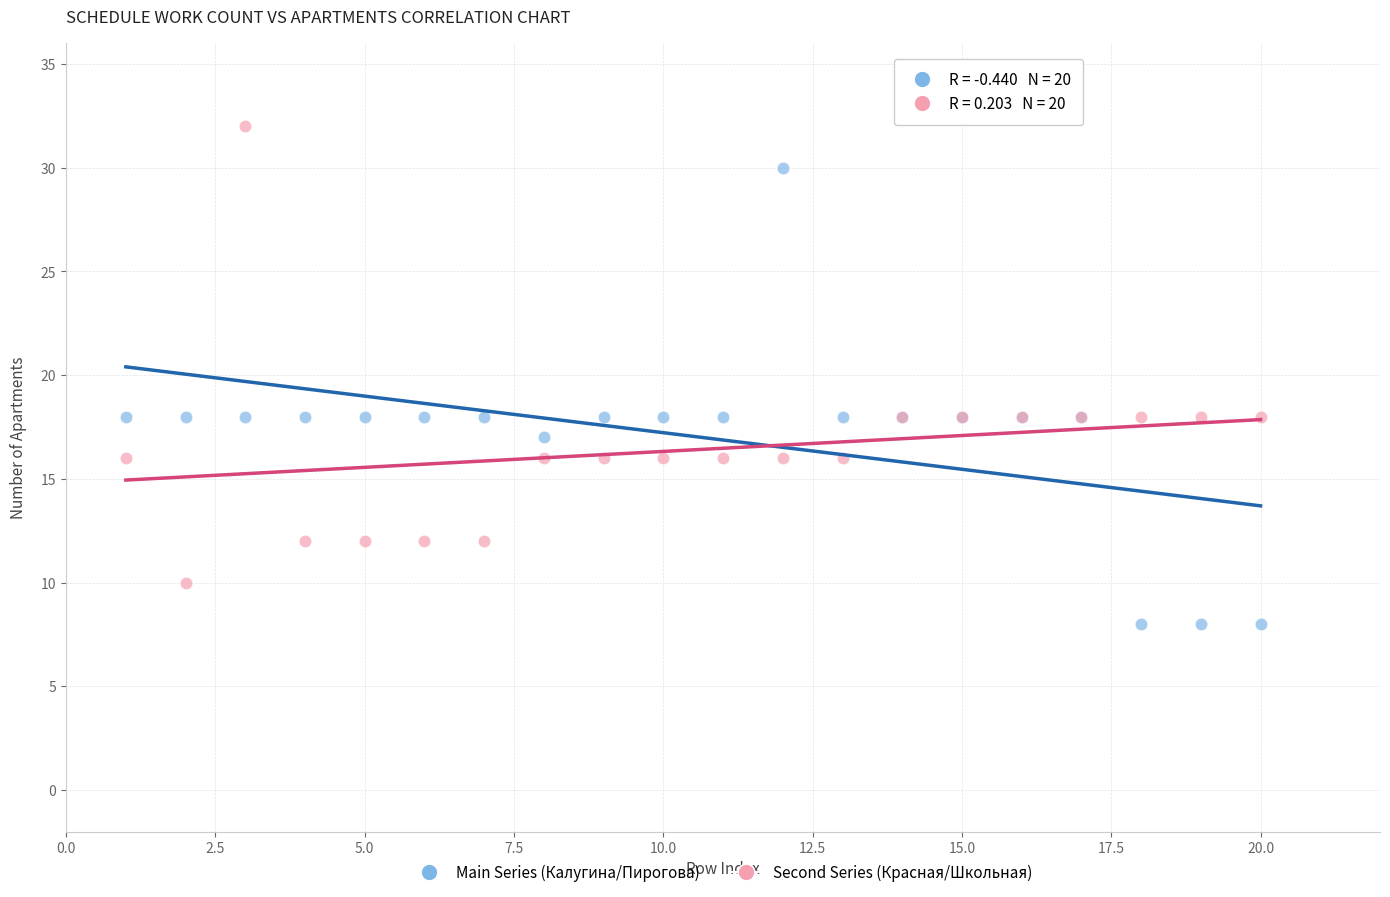

Which series contains the highest Y value?

Second Series (Красная/Школьная)